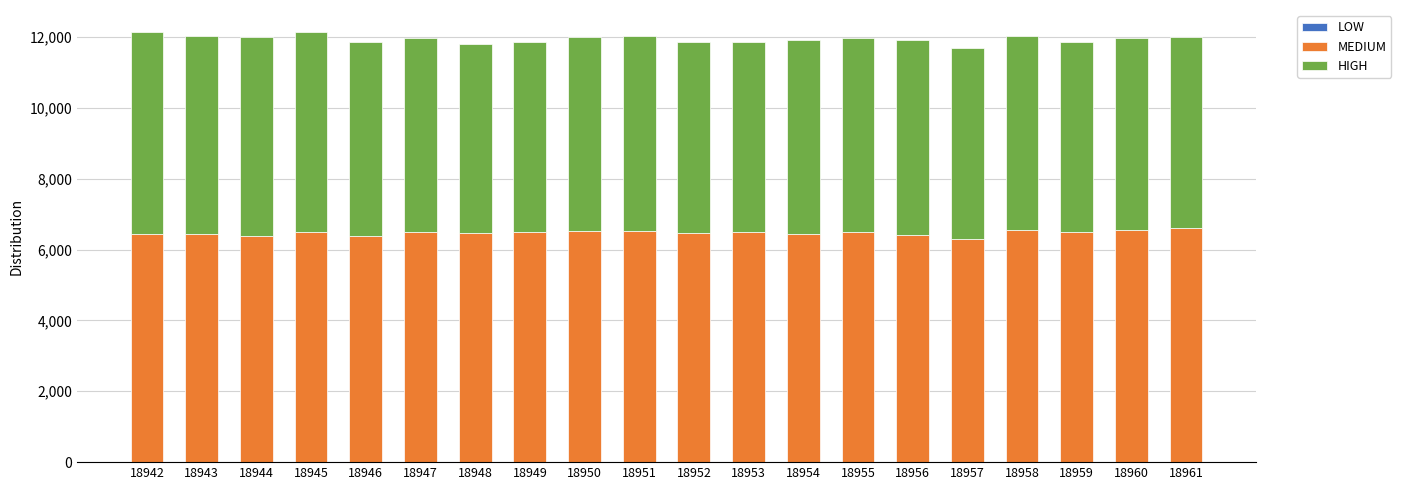

What is the total value across all series at 18958?

12042